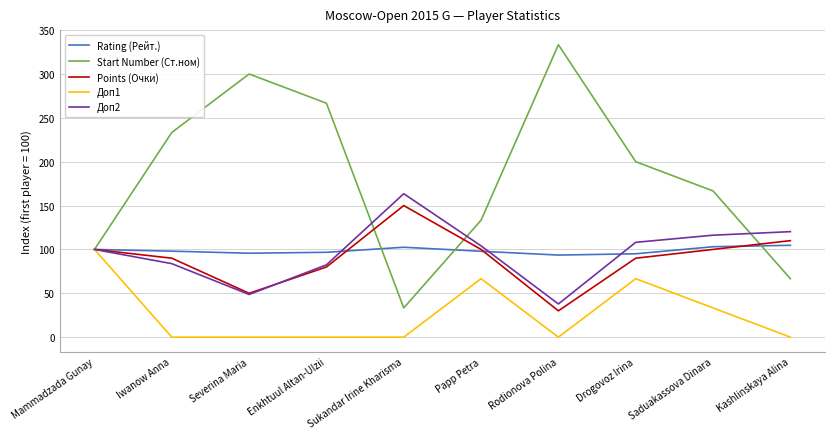

What is the spread (max minus min) of values at Iwanow Anna?

233.3